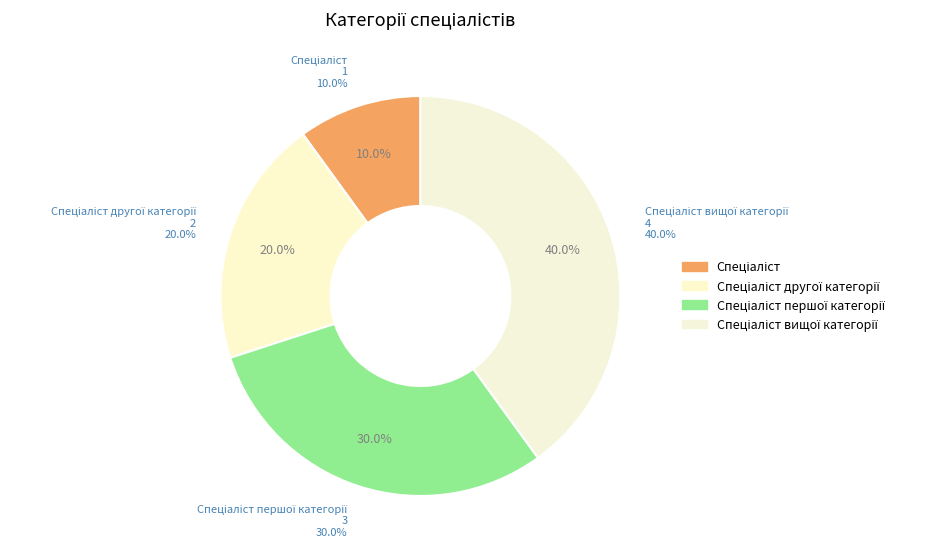

Count the number of slices in the pie.

4